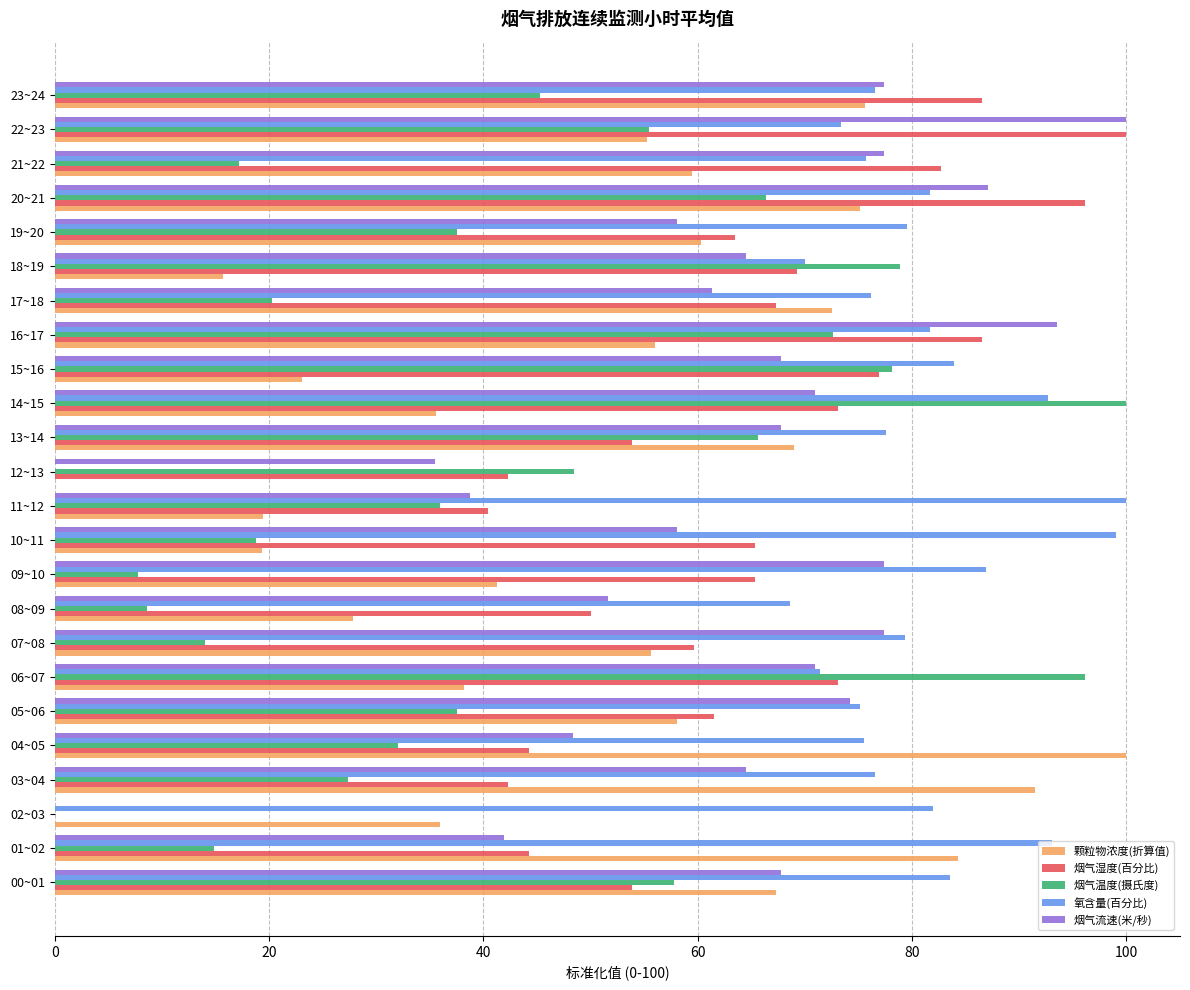

Between 12~13 and 20~21, which series saw the biggest shift?

氧含量(百分比)